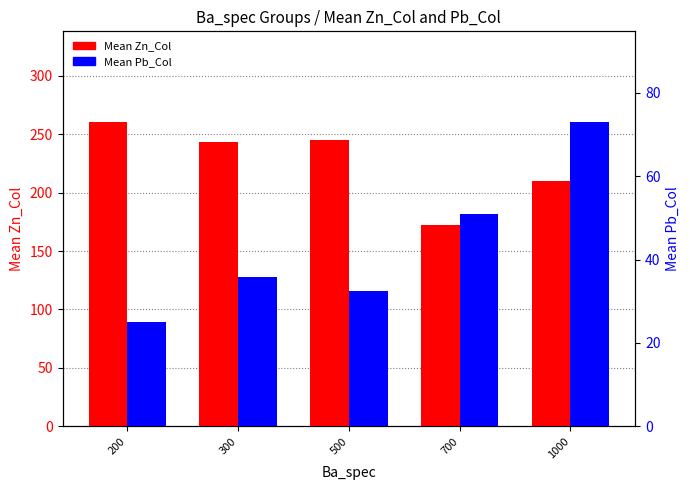

What is the value of the Mean Zn_Col bar at the 5th from the left?

210.0